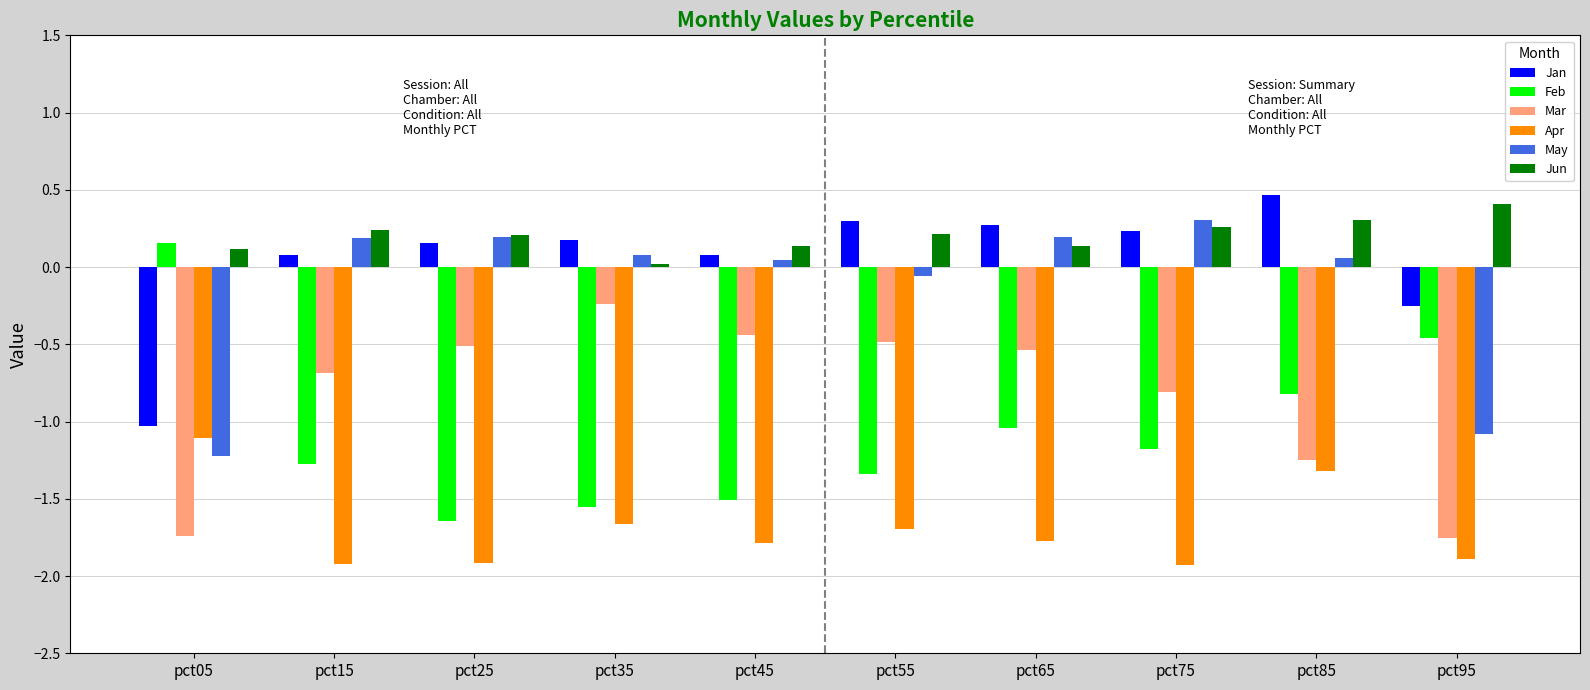

What is the difference between the highest and lowest values at pct95?

2.3